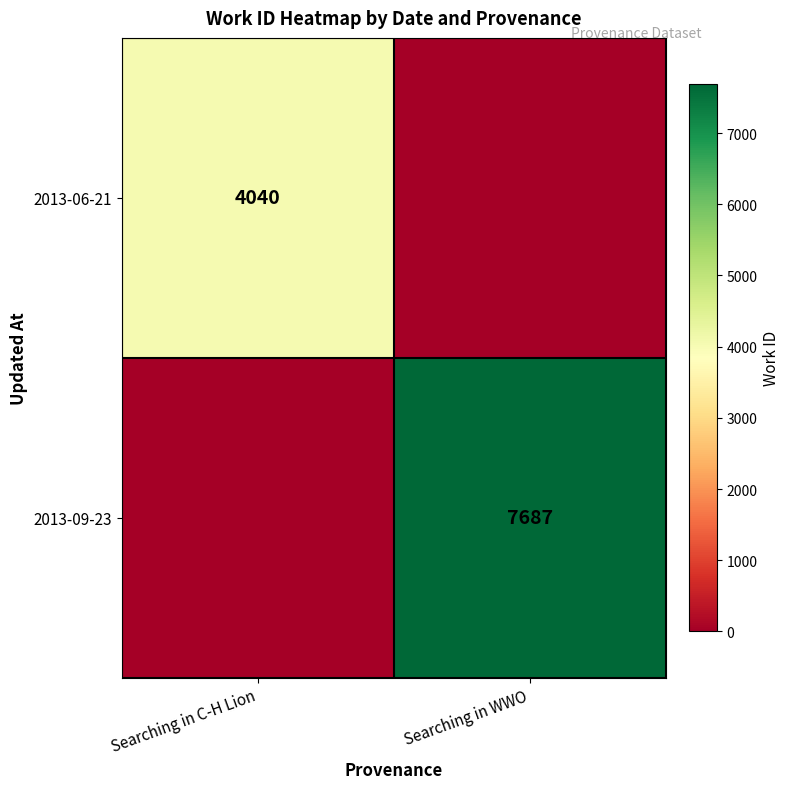

The value of 2013-06-21 at Searching in C-H Lion is 6405. True or false?

False